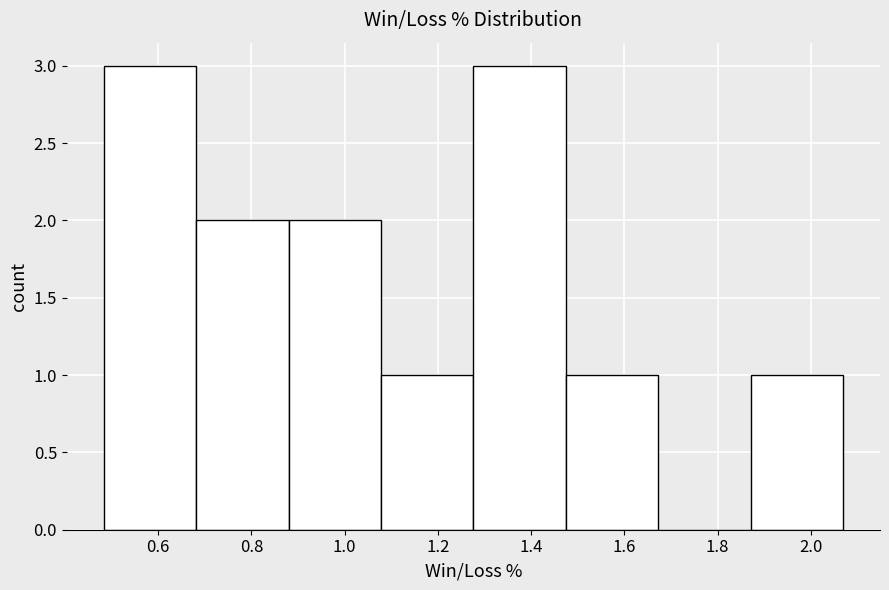

What is the height of the bar covering 0.48 to 0.68 on the x-axis? Neither the bar edges nor the heights are printed on the chart, so give them approximately, as read against the axes.

3